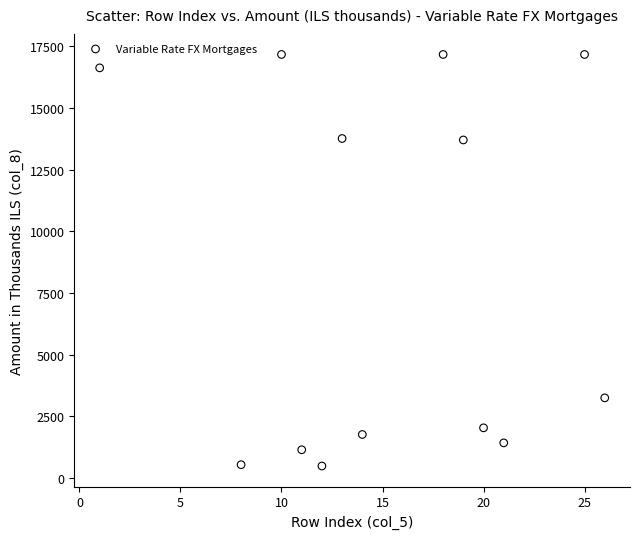

What is the range of Y values (max minus min)?

16684.9